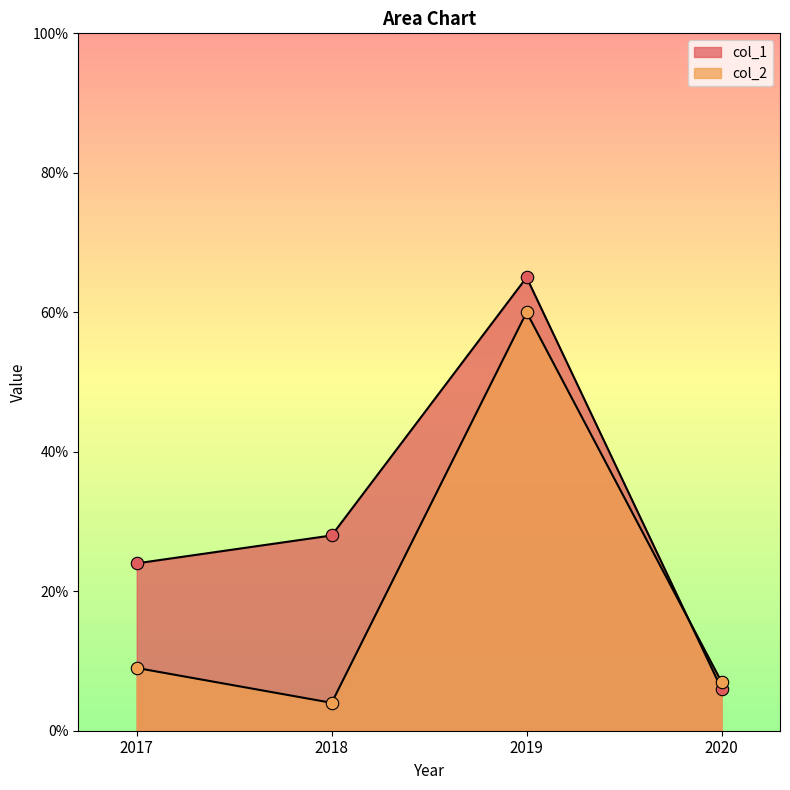

At how many categories does at least one series exceed 14?

3